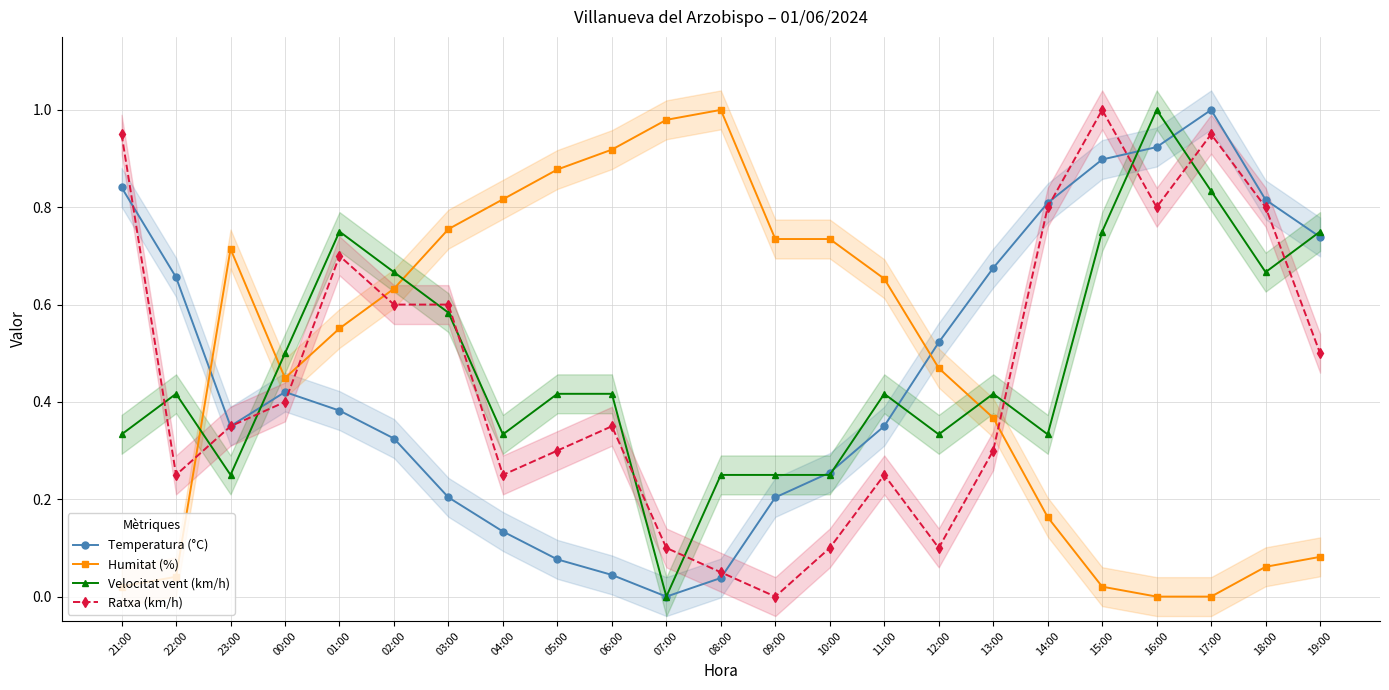

True or false: Velocitat vent (km/h) and Humitat (%) cross at least once.

True